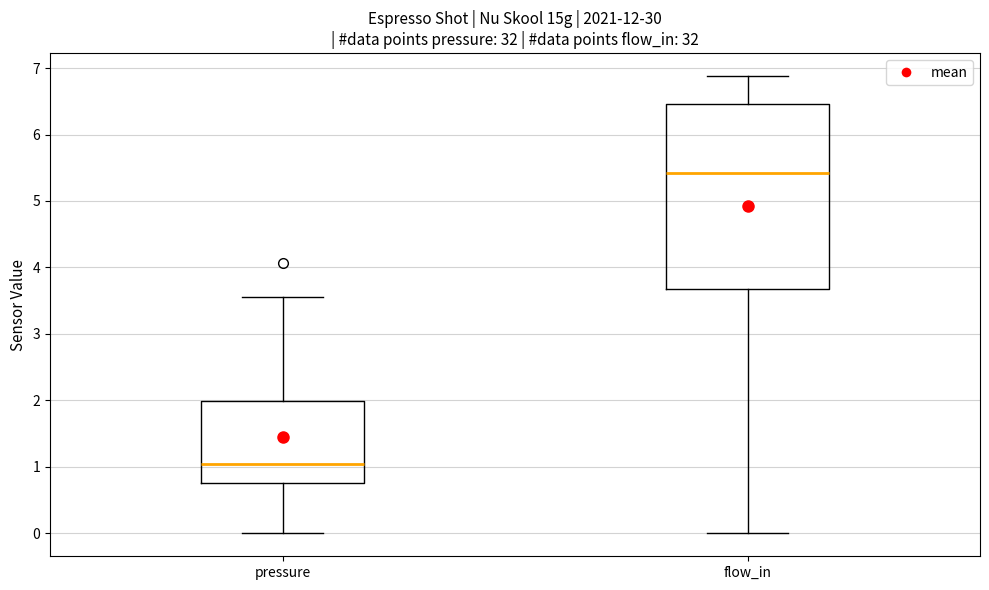

Reading left to right, read every box against the y-axis: the position of its median line, the range the box covers, and the ends of its whiskers. The values are not printed on the chart, so give them approximately, as read against the axis.

pressure: median 1.0, box 0.8 to 2.0, whiskers 0.0 to 3.6
flow_in: median 5.4, box 3.7 to 6.5, whiskers 0.0 to 6.9